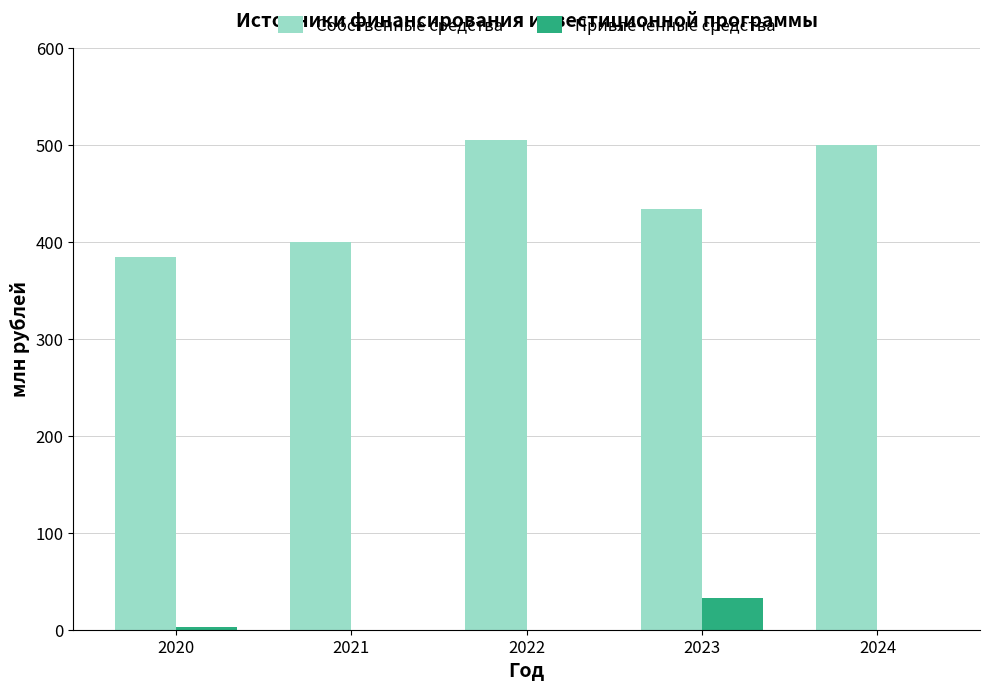

How many values in the Собственные средства series exceed 433?

3